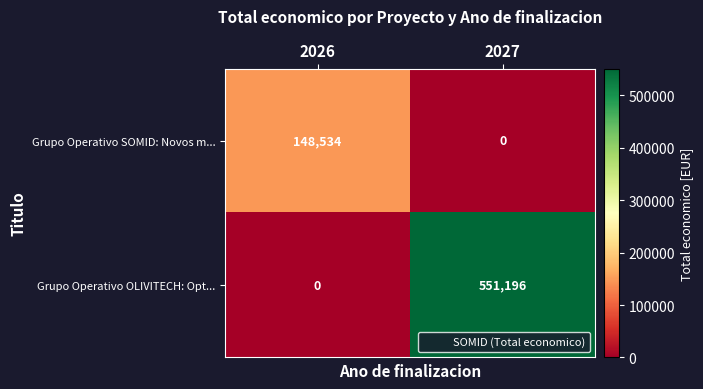

What is the average value of the Grupo Operativo OLIVITECH: Opt... series?

275598